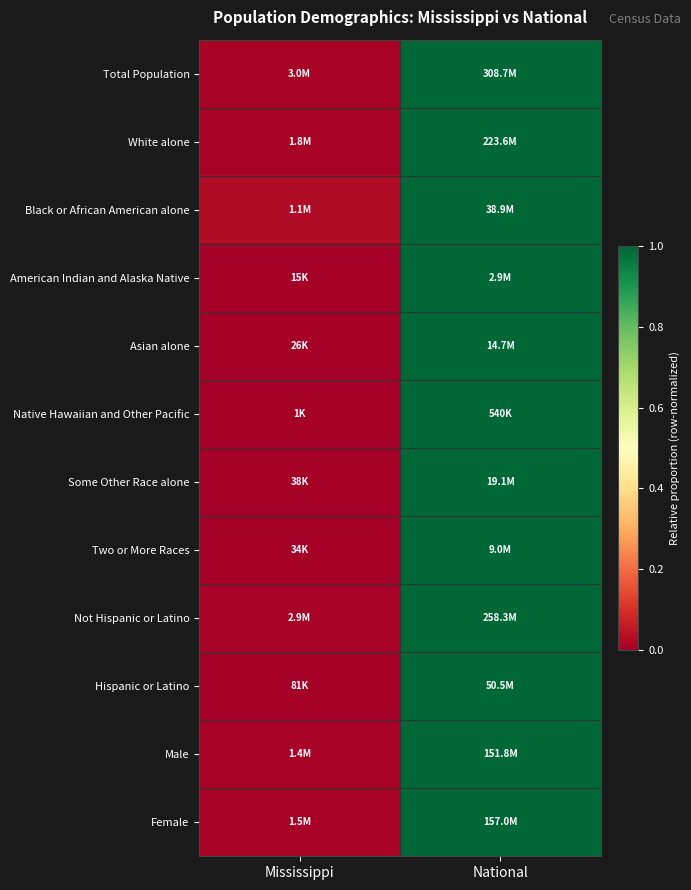

Between National and Mississippi, which is larger?

National